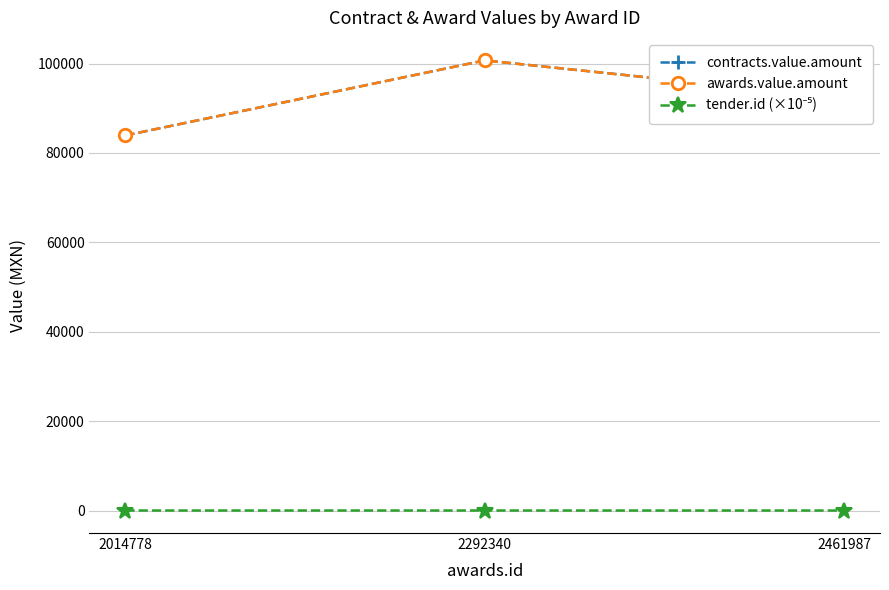

How many values in the tender.id (×10⁻⁵) series exceed 20?

2